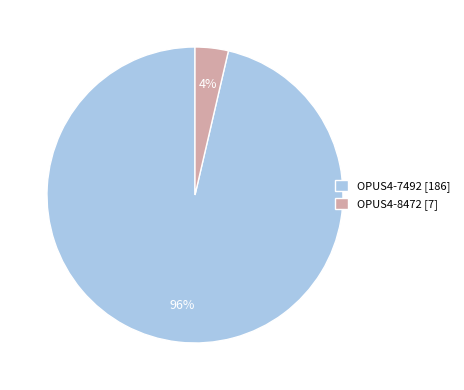

The OPUS4-8472 slice represents 4% of the pie. True or false?

True